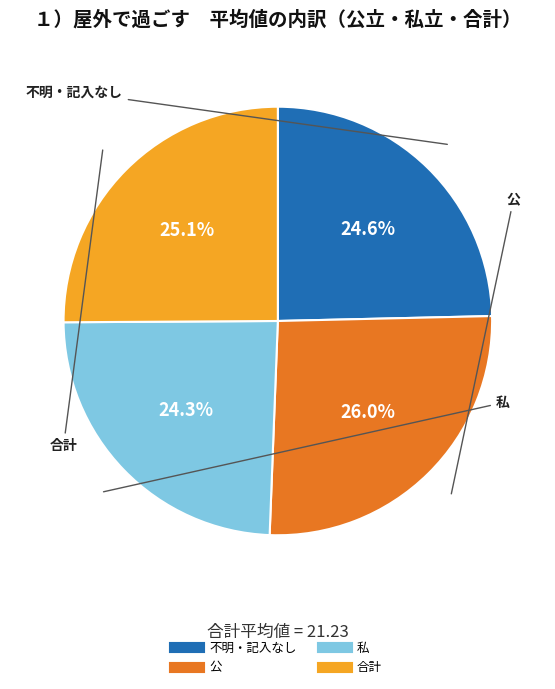

To the nearest percent, what is the combined percentage of 私 and 合計?

49%